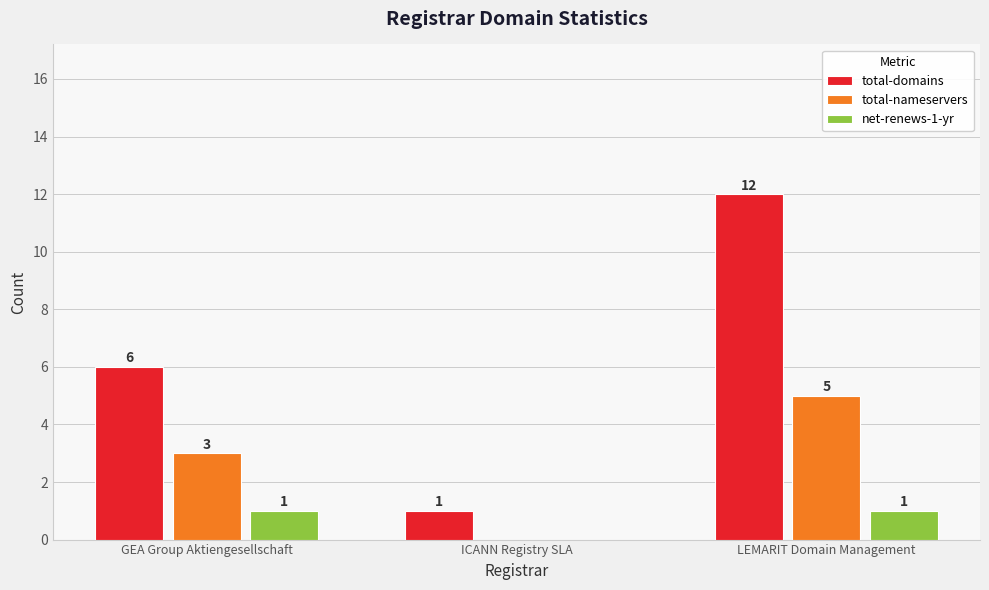

Where is total-domains nearest to the value 6?

GEA Group Aktiengesellschaft